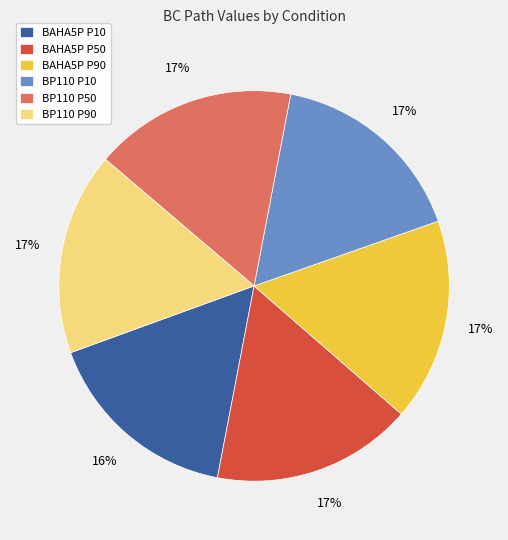

Is BAHA5P P90 the majority of the pie?

No